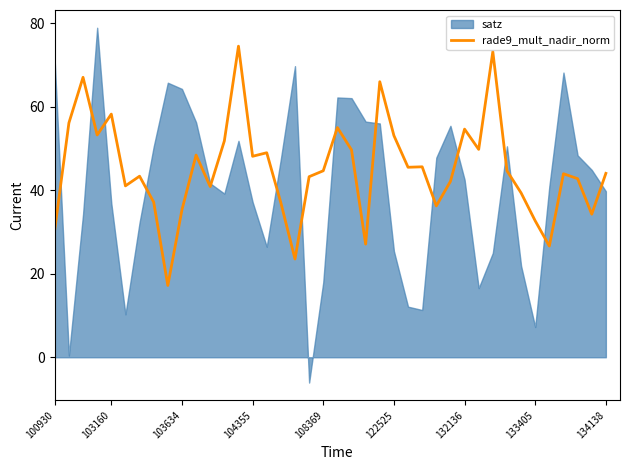

What is the lowest value of the rade9_mult_nadir_norm series?

17.2